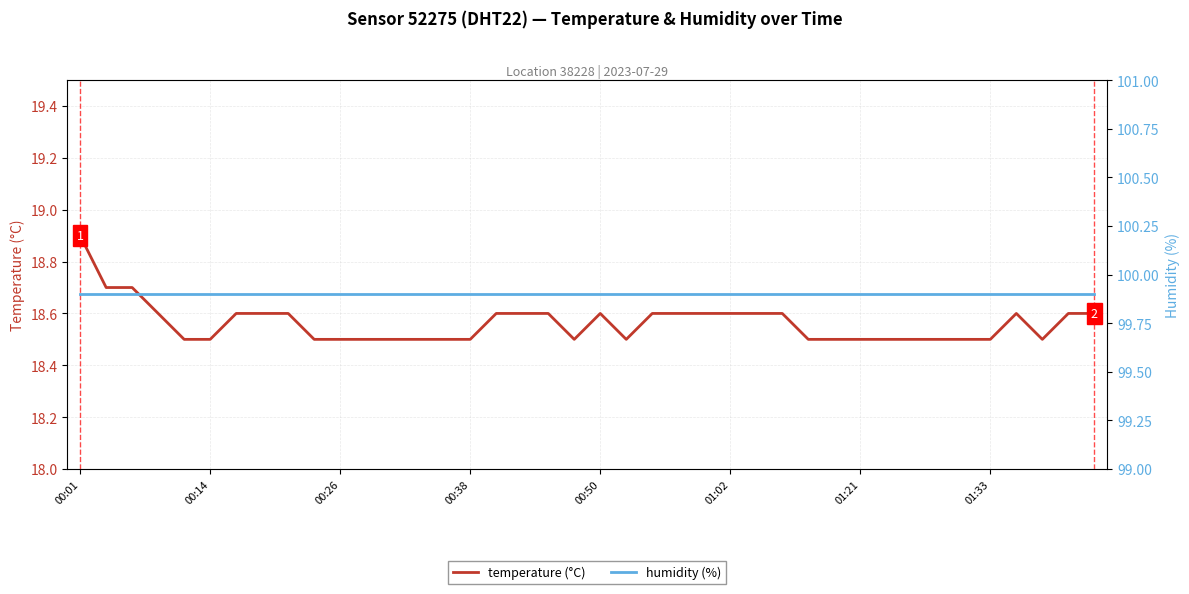

At which label does temperature (°C) reach its peak?

00:01